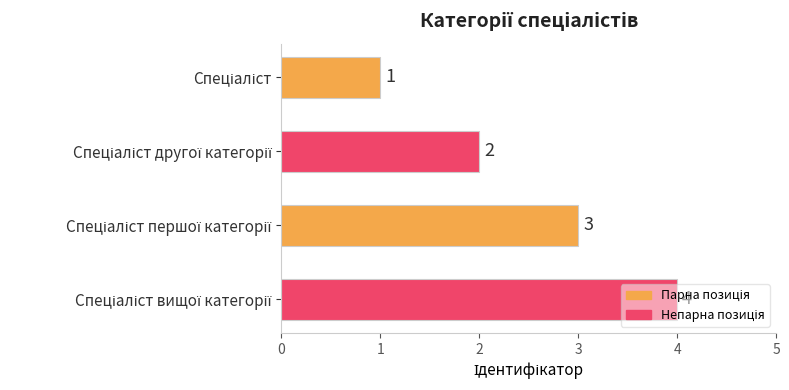

Count the values in the range 2 to 4.

3